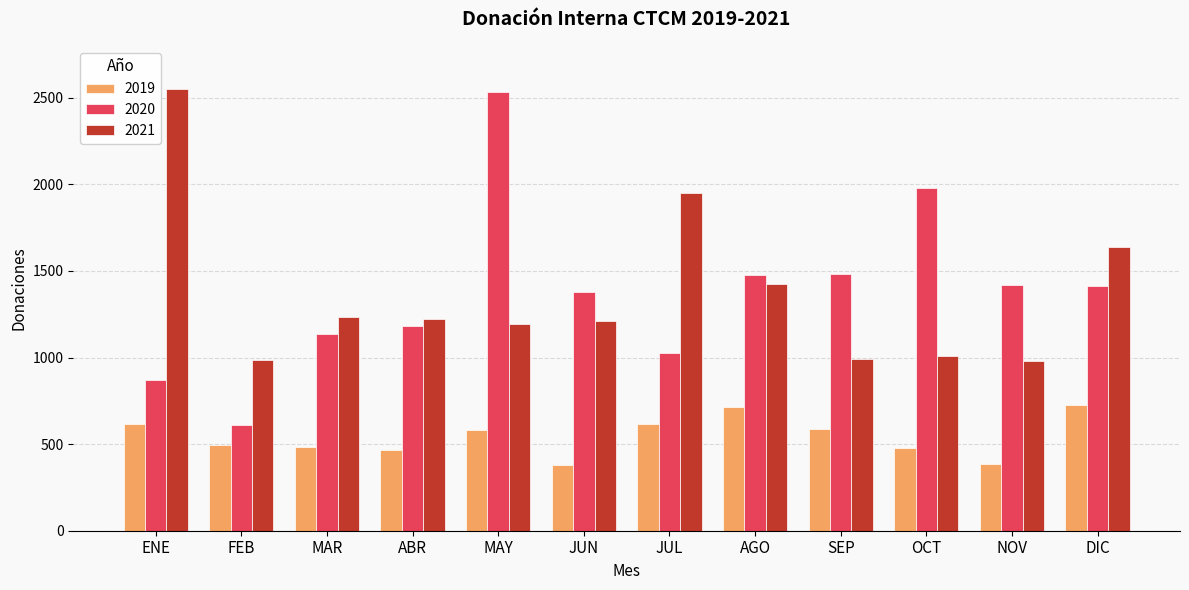

At which category is the sum across all series the highest?

MAY